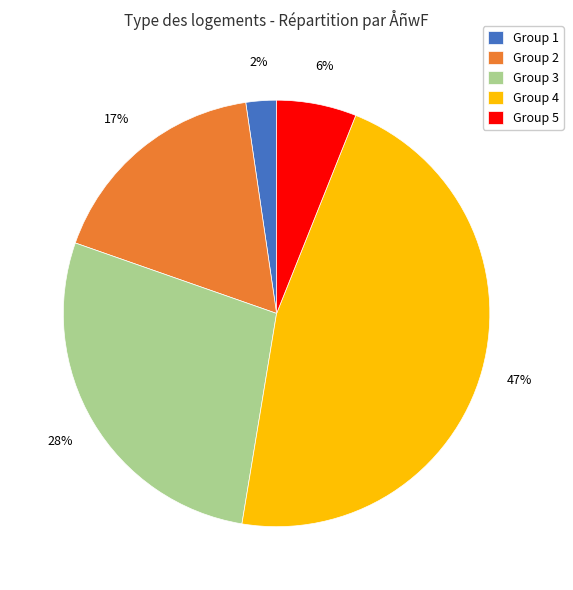

Is there any slice that represents more than half of the pie?

No